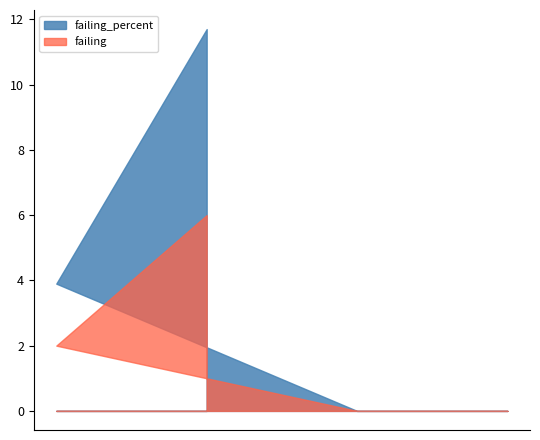

Which series has the widest spread of values?

failing_percent